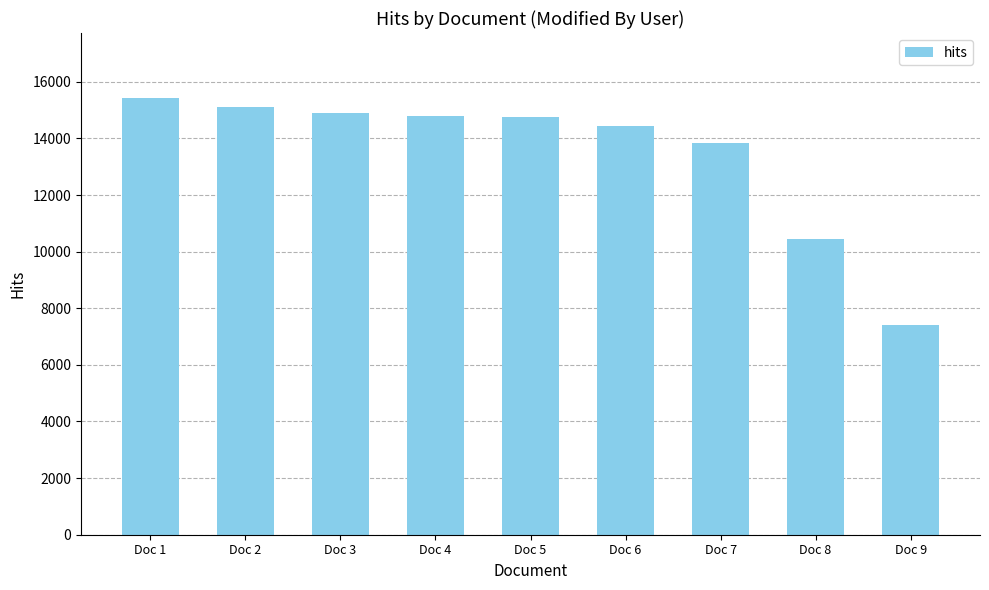

What is the value of the 9th bar from the left?

7396